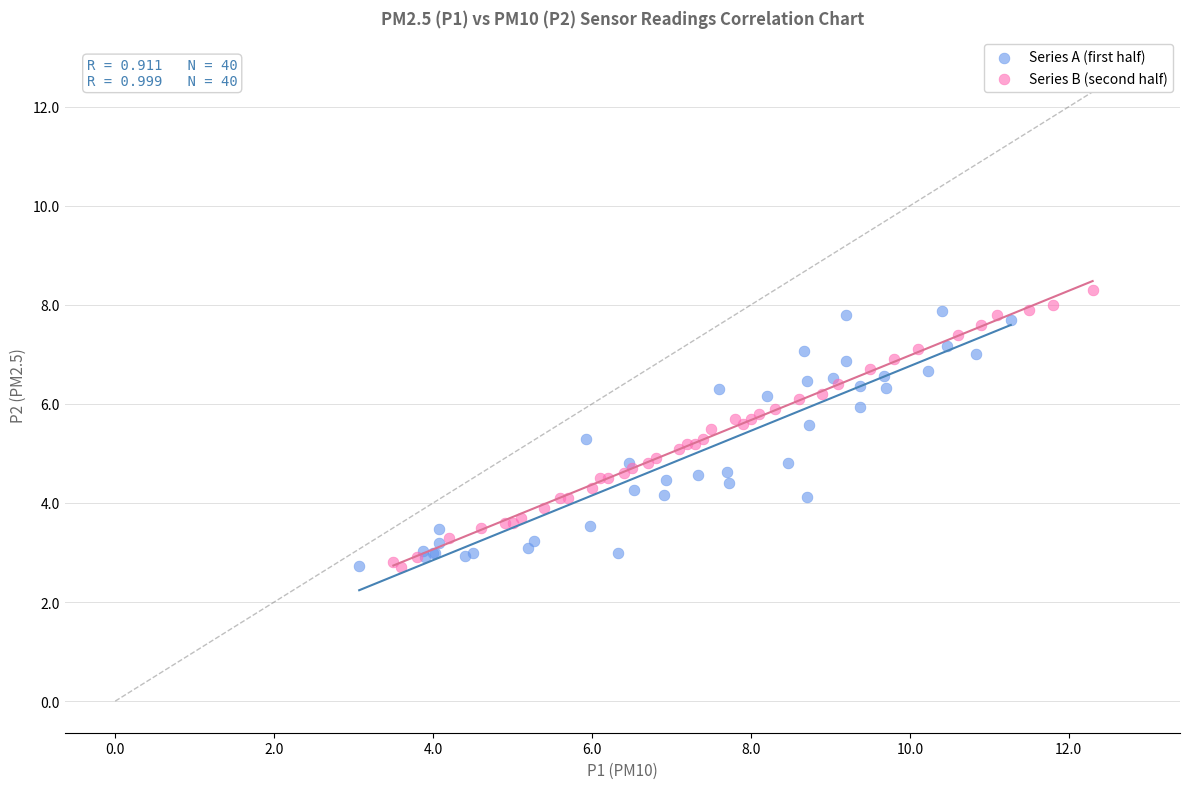

Which series has the largest Y range (max minus min)?

Series B (second half)